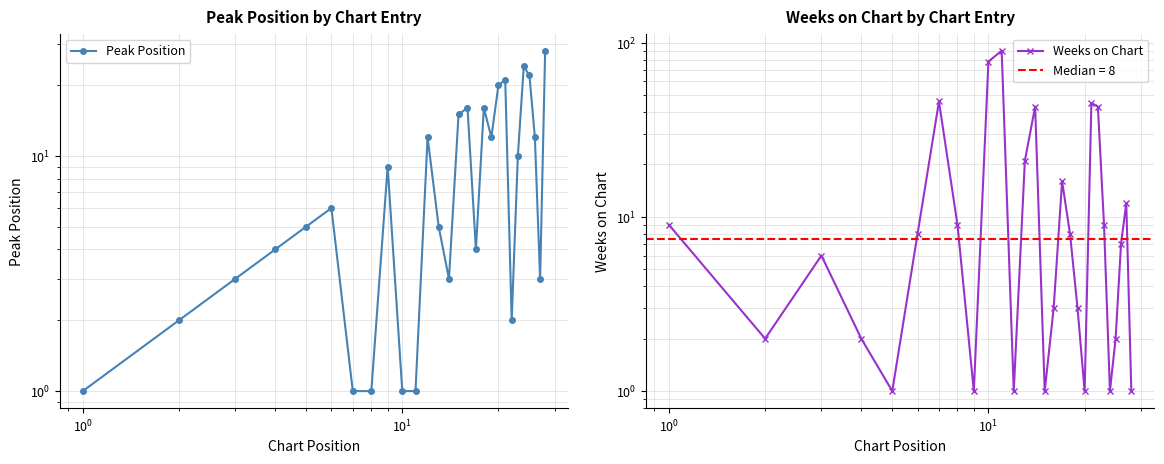

True or false: Weeks on Chart has a value of 3 at $\mathdefault{10^{-1}}$.

False